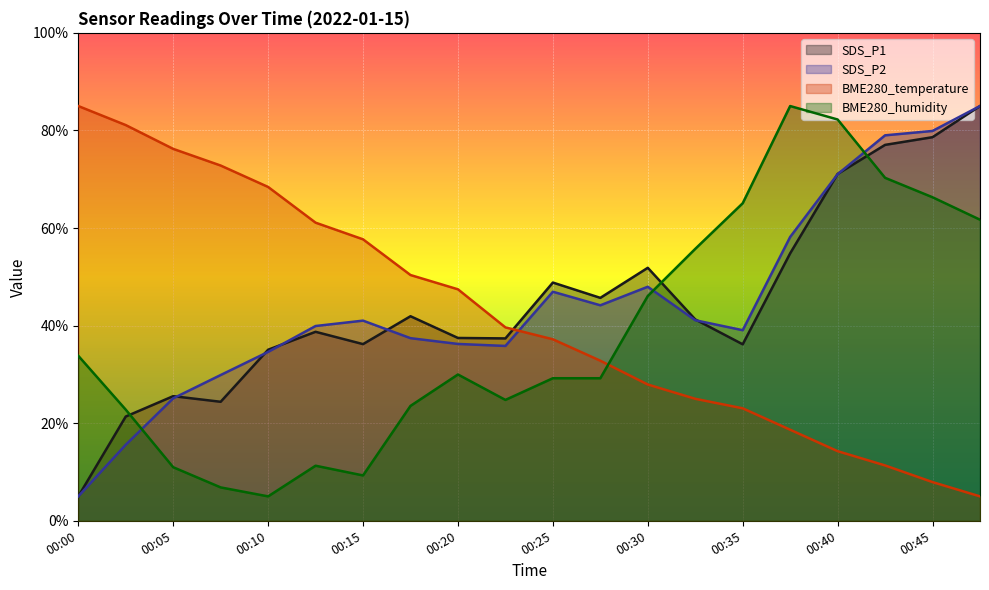

The BME280_temperature series shows 5.0 at 00:32. True or false?

False